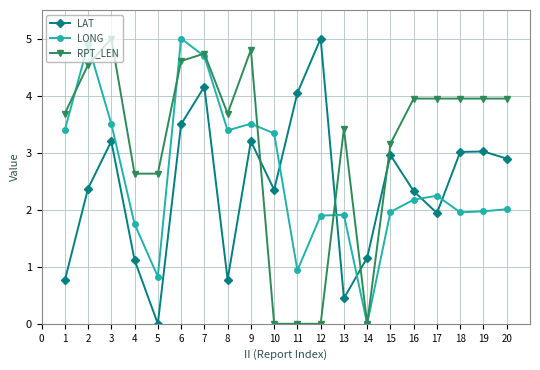

What is the difference between the maximum and minimum values in the LONG series?

5.0